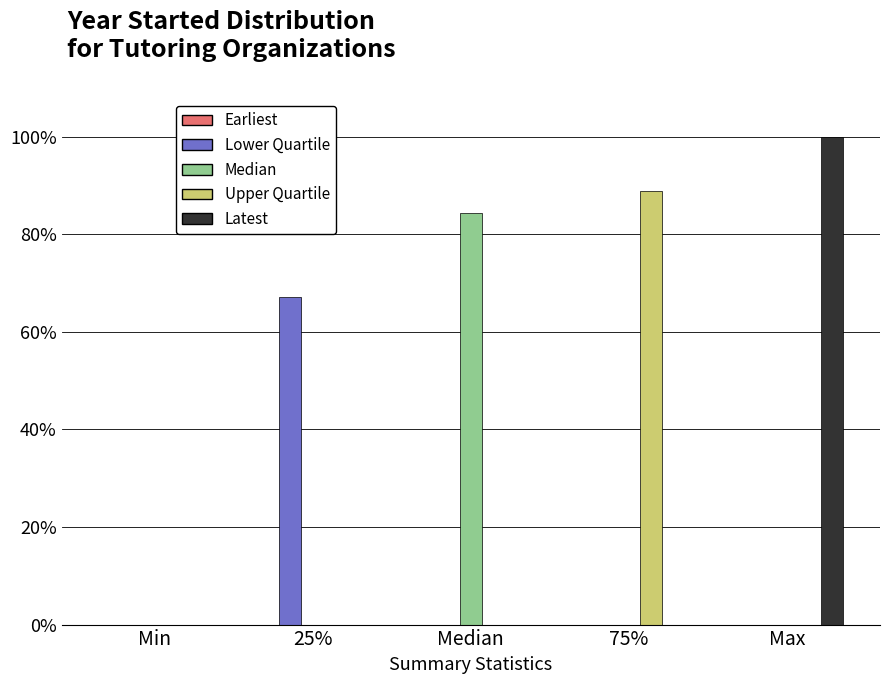

At which category is the sum across all series the highest?

Max